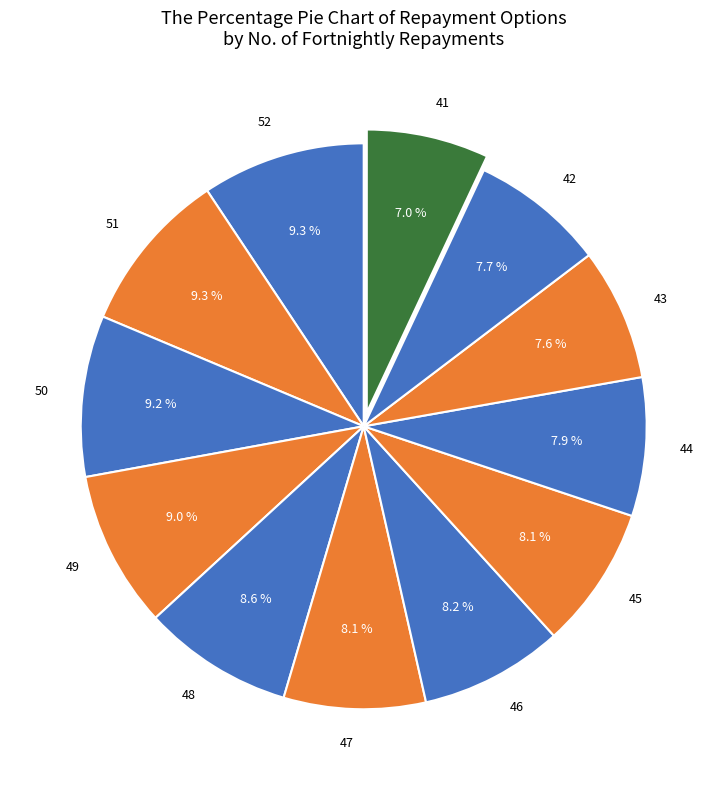

Does any single category account for the majority?

No